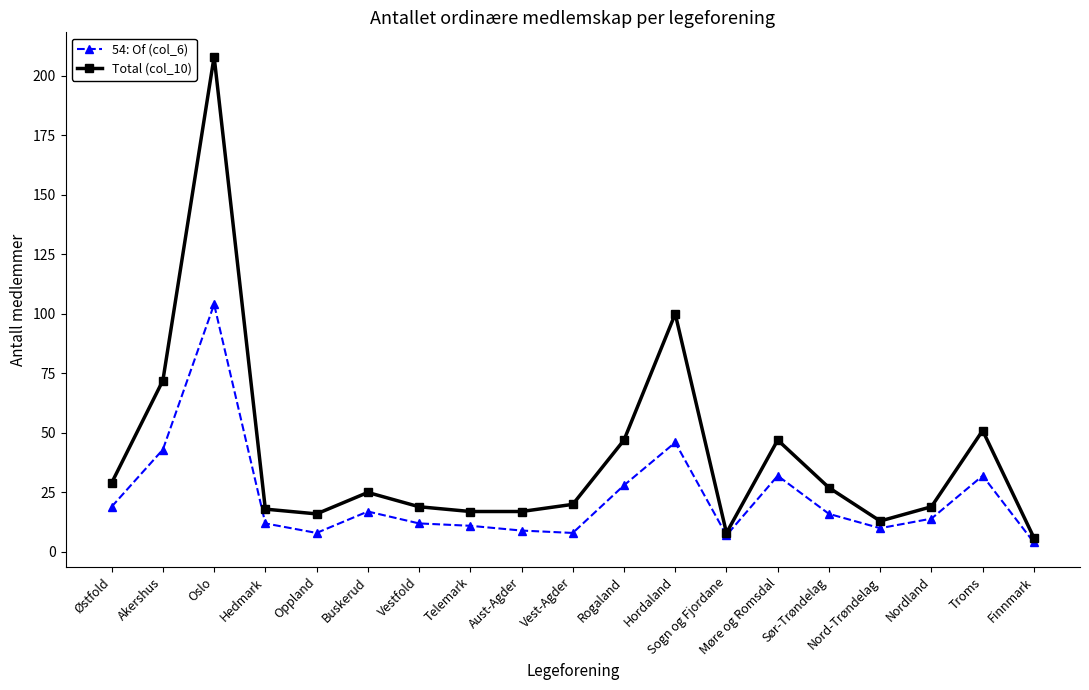

At which category is the sum across all series the highest?

Oslo